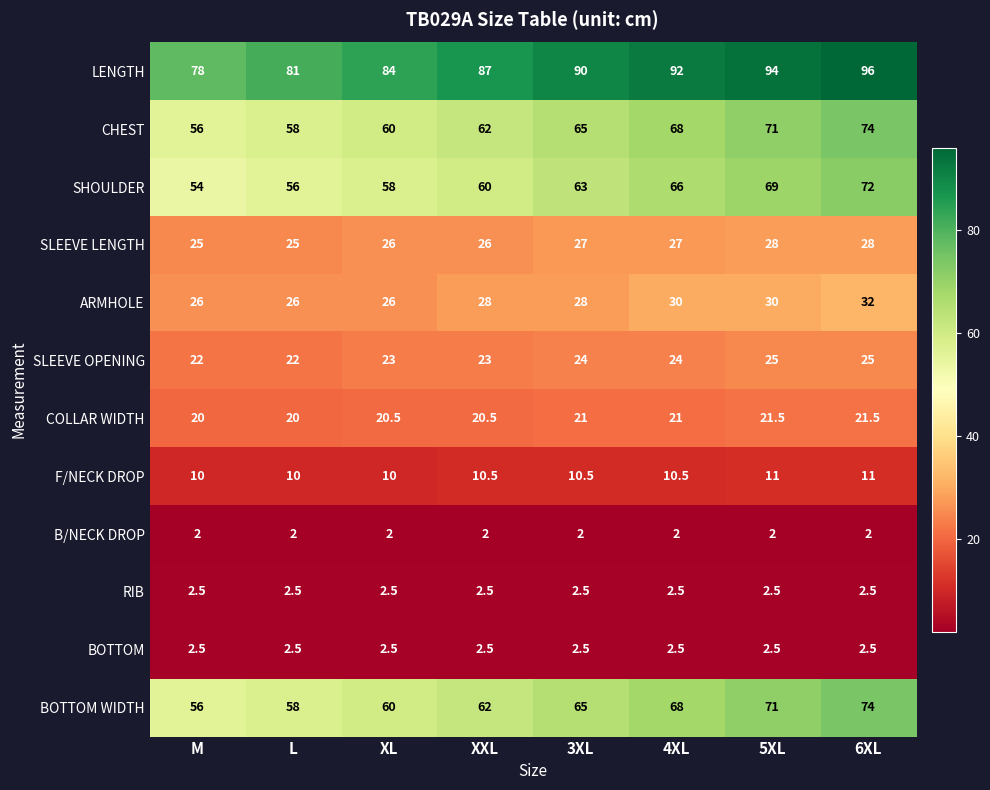

At which label is CHEST closest to 65?

3XL